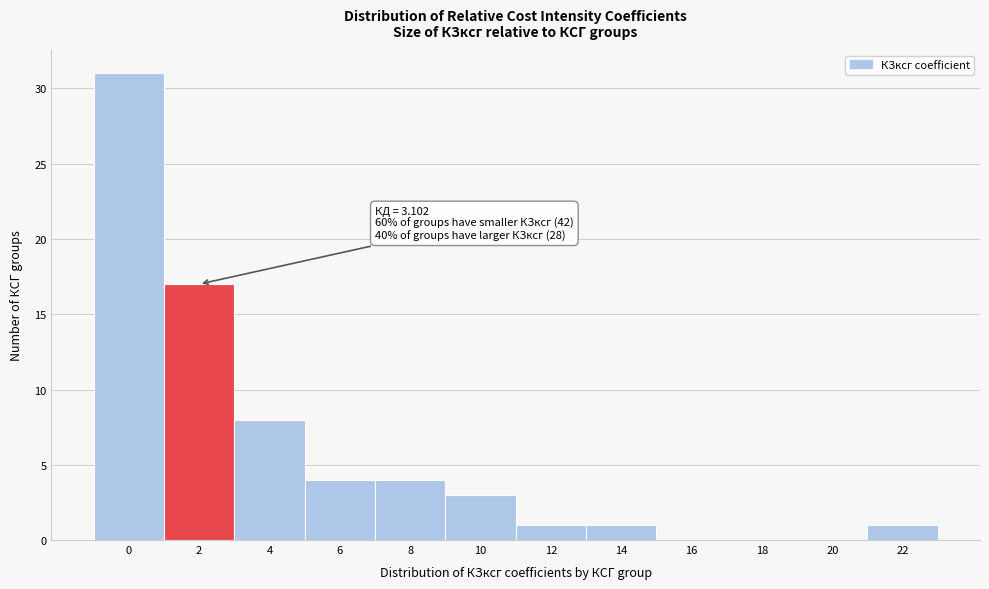

Reading left to right, extract all data points from this chart.

0=31	2=17	4=8	6=4	8=4	10=3	12=1	14=1	16=0	18=0	20=0	22=1